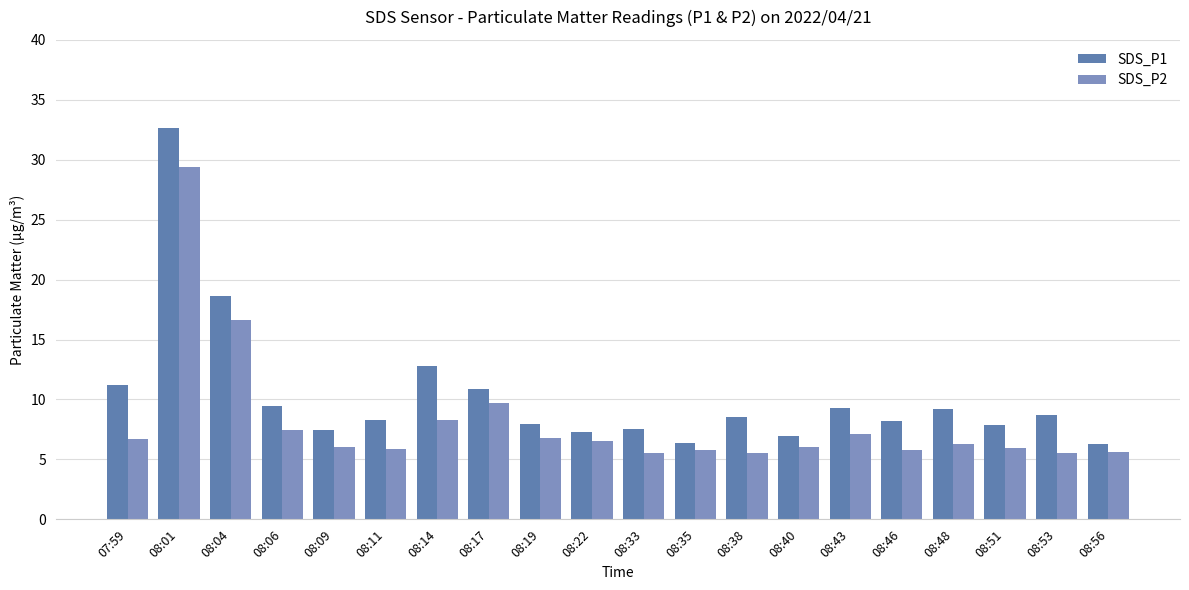

How many bars are there in total?

40